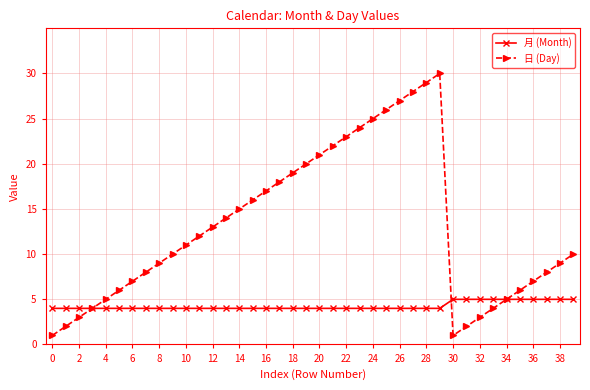

True or false: 日 (Day) has more than 0 points higher than both neighbors.

True